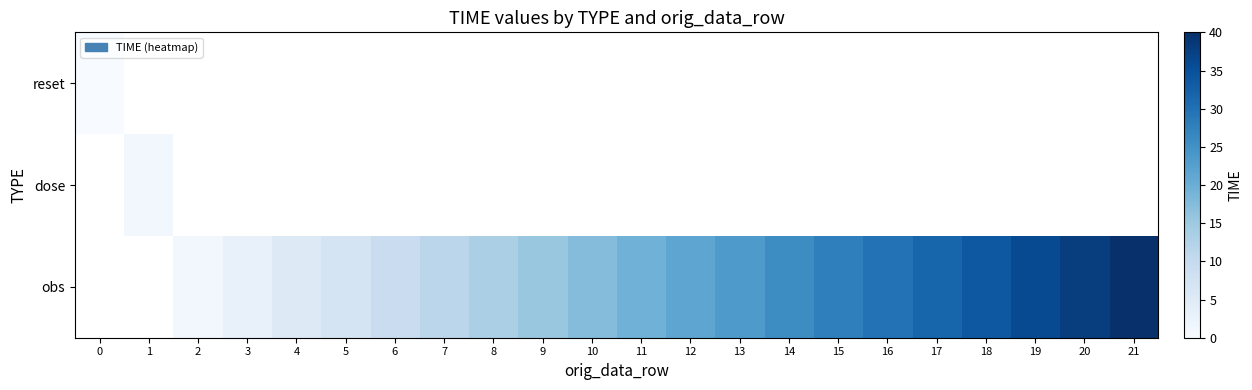

Which series changed the most between 8 and 18?

obs